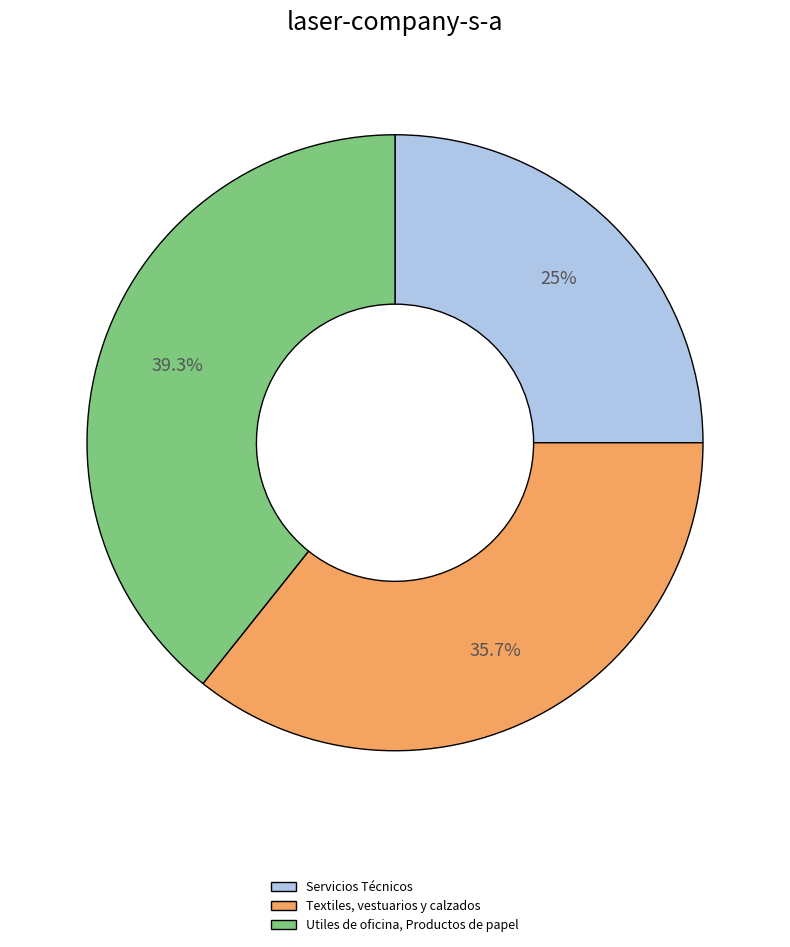

To the nearest percent, what is the average slice percentage?

33%